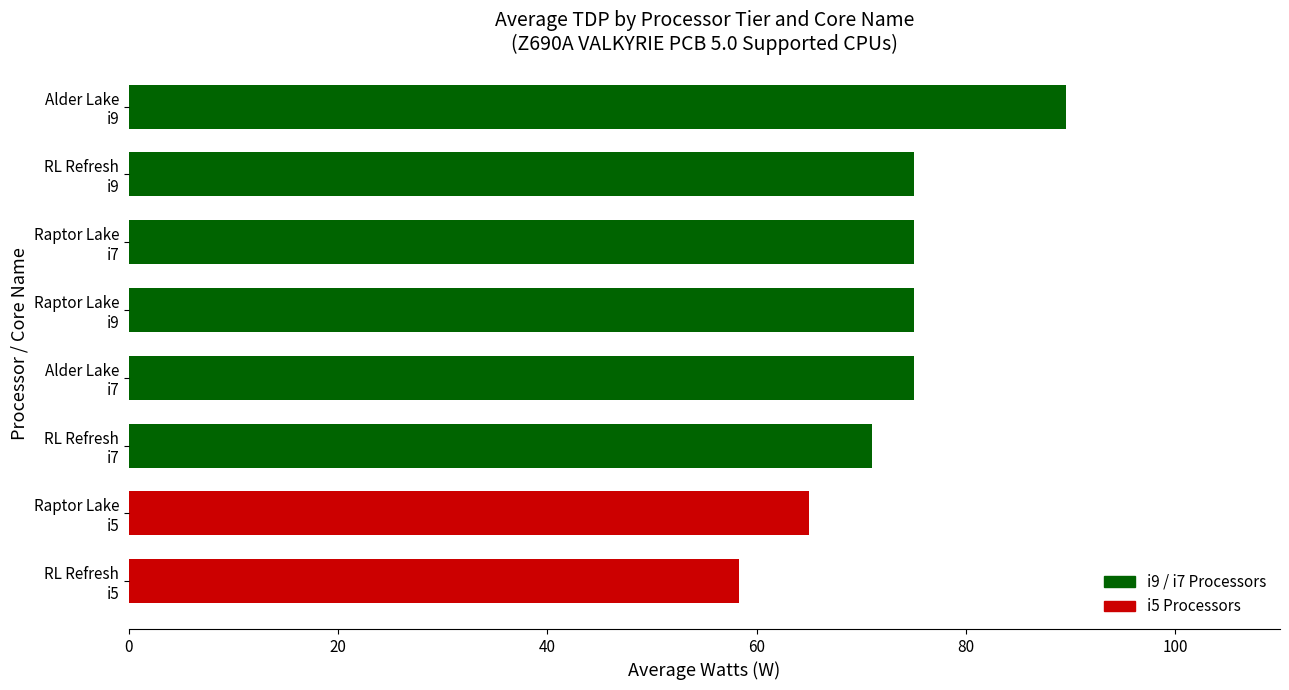

Which label corresponds to the largest value in the chart?

Alder Lake
i9